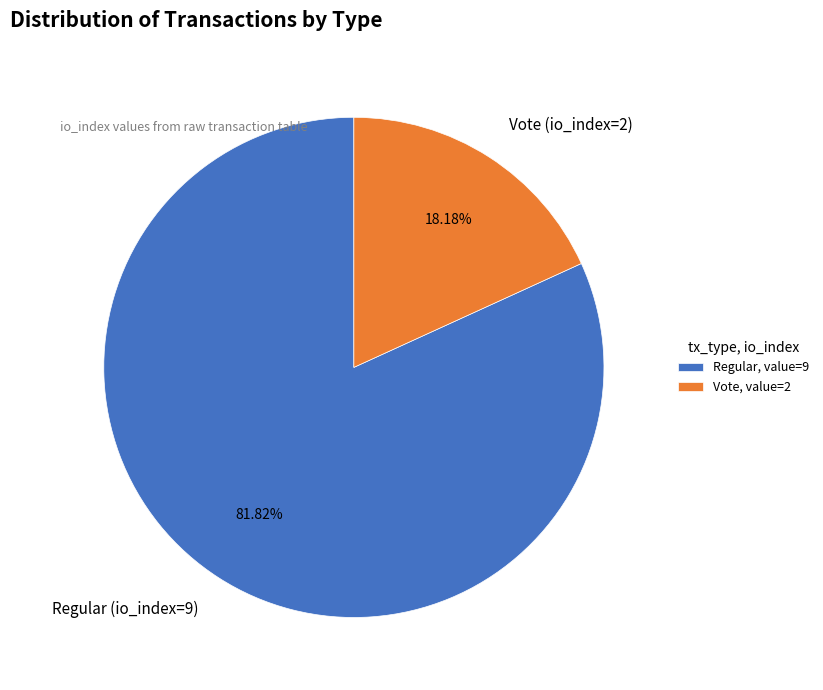

To the nearest percent, what portion does Regular (io_index=9) represent?

82%